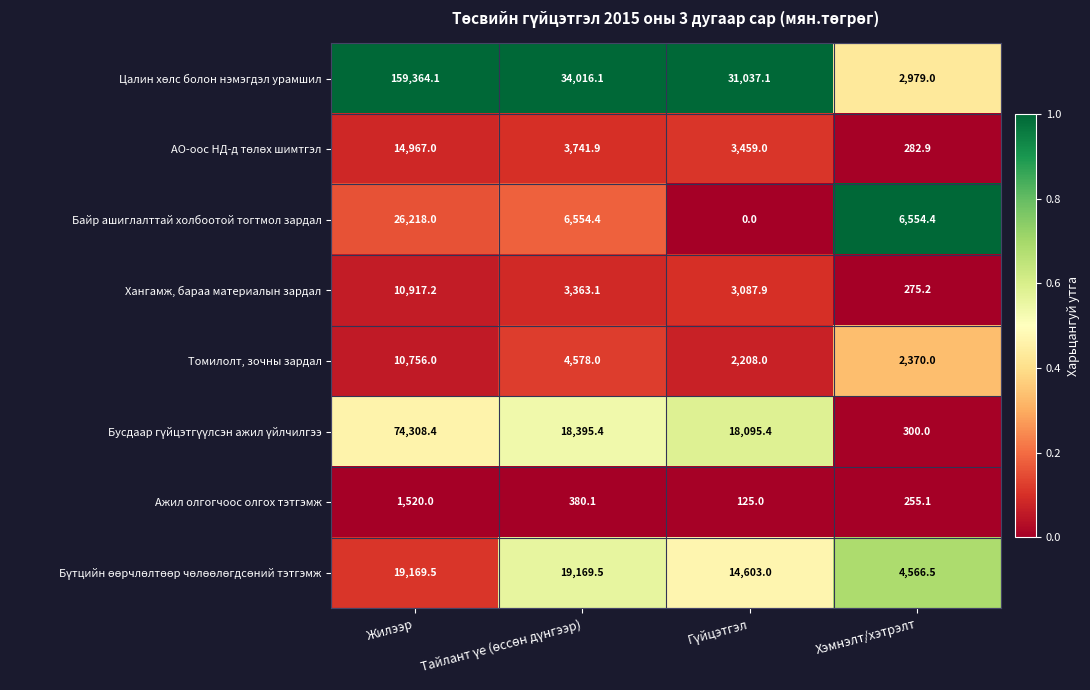

What is the minimum value for Томилолт, зочны зардал?

2208.0